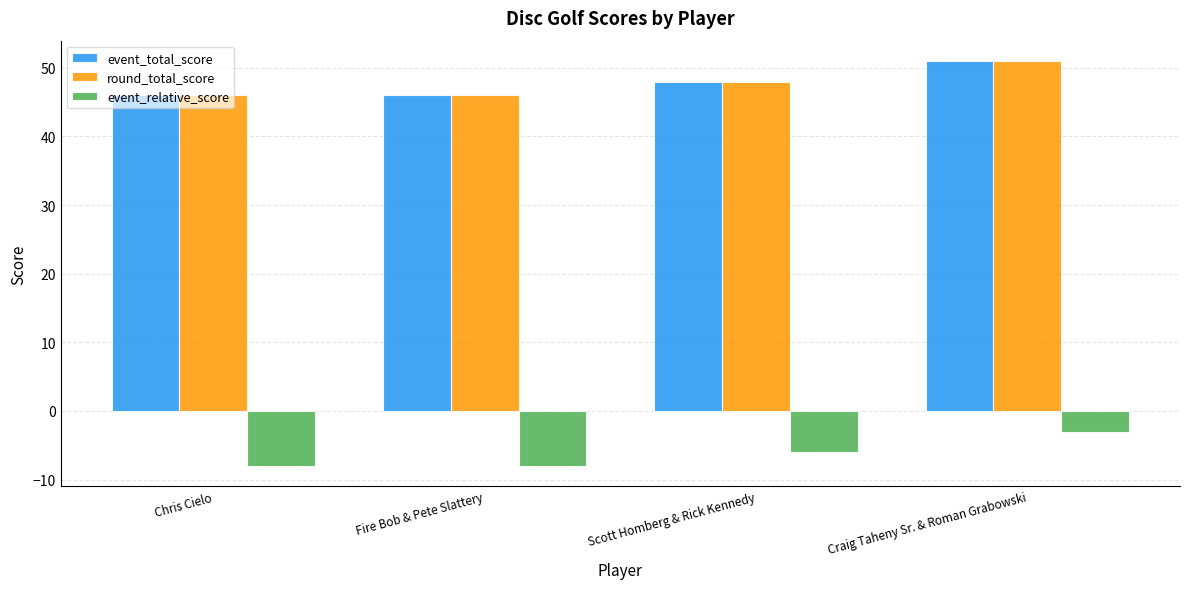

At how many categories does at least one series exceed 1?

4